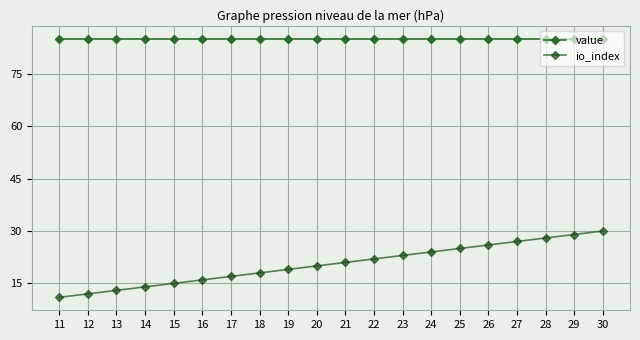

What is the difference between the highest and lowest values at 19?

66.1